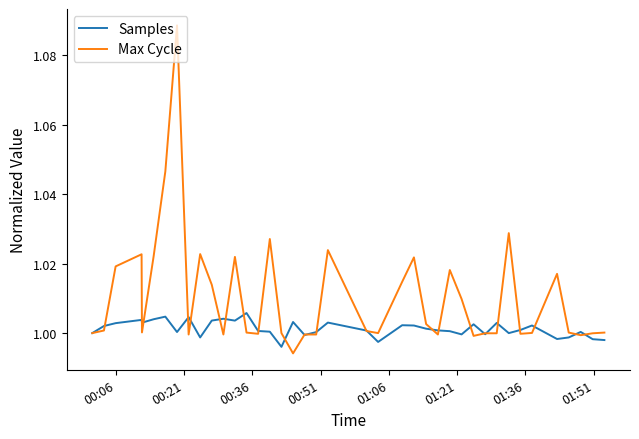

List the series in order of their peak value, lowest first.

Samples, Max Cycle